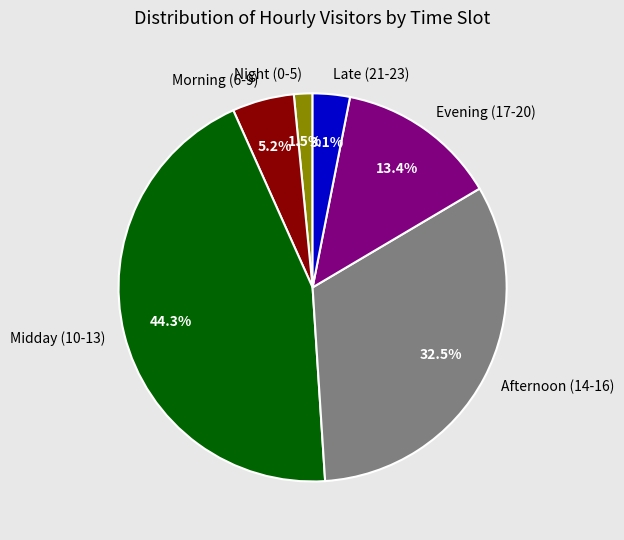

Does Morning (6-9) represent more than half of the total?

No